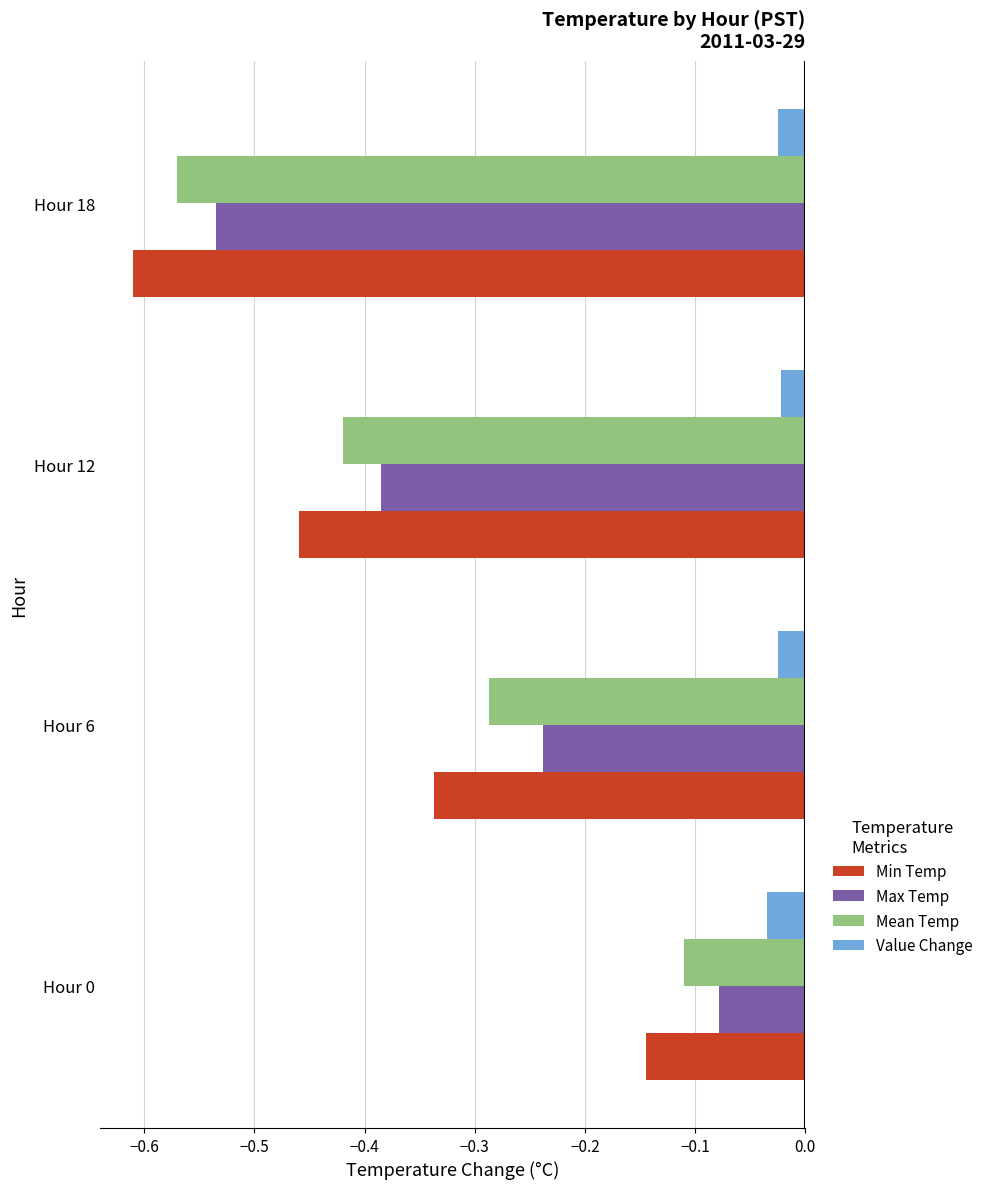

What is the sum of all Min Temp values?

-1.6